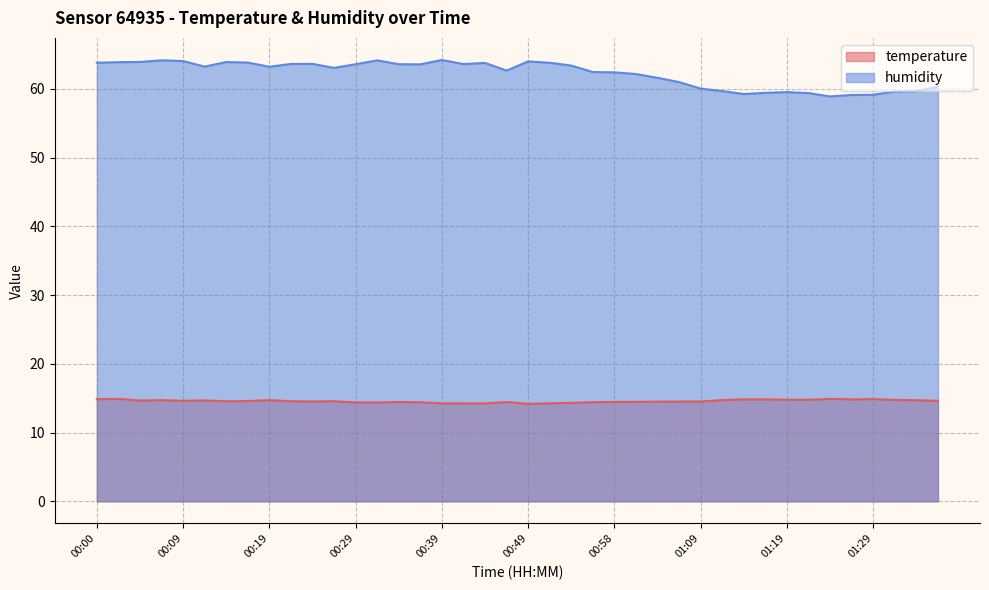

Reading right to left, transcribe all the data shown in this chart.

temperature: 01:36=14.6	01:34=14.7	01:31=14.8	01:29=14.9	01:27=14.8	01:24=14.9	01:22=14.8	01:19=14.8	01:16=14.8	01:14=14.8	01:11=14.7	01:09=14.5	01:06=14.5	01:04=14.5	01:01=14.5	00:58=14.5	00:56=14.4	00:54=14.3	00:51=14.3	00:49=14.2	00:46=14.4	00:44=14.2	00:41=14.2	00:39=14.2	00:36=14.4	00:34=14.5	00:32=14.4	00:29=14.4	00:27=14.6	00:24=14.5	00:22=14.6	00:19=14.7	00:17=14.6	00:14=14.6	00:12=14.7	00:09=14.6	00:07=14.7	00:05=14.7	00:02=14.9	00:00=14.8
humidity: 01:36=60.3	01:34=59.7	01:31=59.6	01:29=59.1	01:27=59.1	01:24=58.9	01:22=59.4	01:19=59.5	01:16=59.4	01:14=59.2	01:11=59.7	01:09=60.0	01:06=61.0	01:04=61.6	01:01=62.2	00:58=62.4	00:56=62.5	00:54=63.4	00:51=63.8	00:49=64.0	00:46=62.7	00:44=63.8	00:41=63.6	00:39=64.2	00:36=63.6	00:34=63.6	00:32=64.2	00:29=63.6	00:27=63.1	00:24=63.6	00:22=63.6	00:19=63.2	00:17=63.8	00:14=63.9	00:12=63.2	00:09=64.0	00:07=64.2	00:05=63.9	00:02=63.9	00:00=63.8